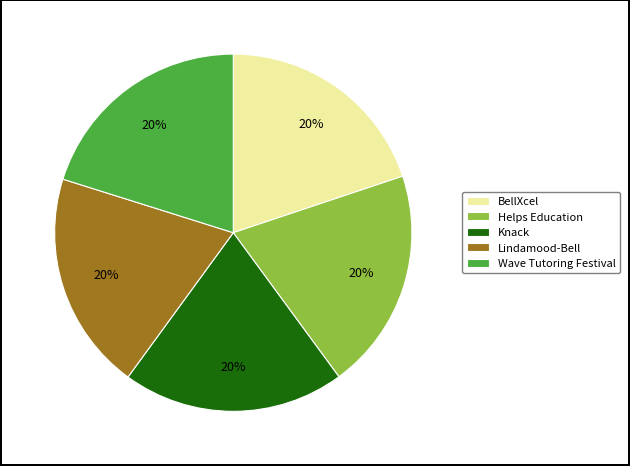

Does any single category account for the majority?

No